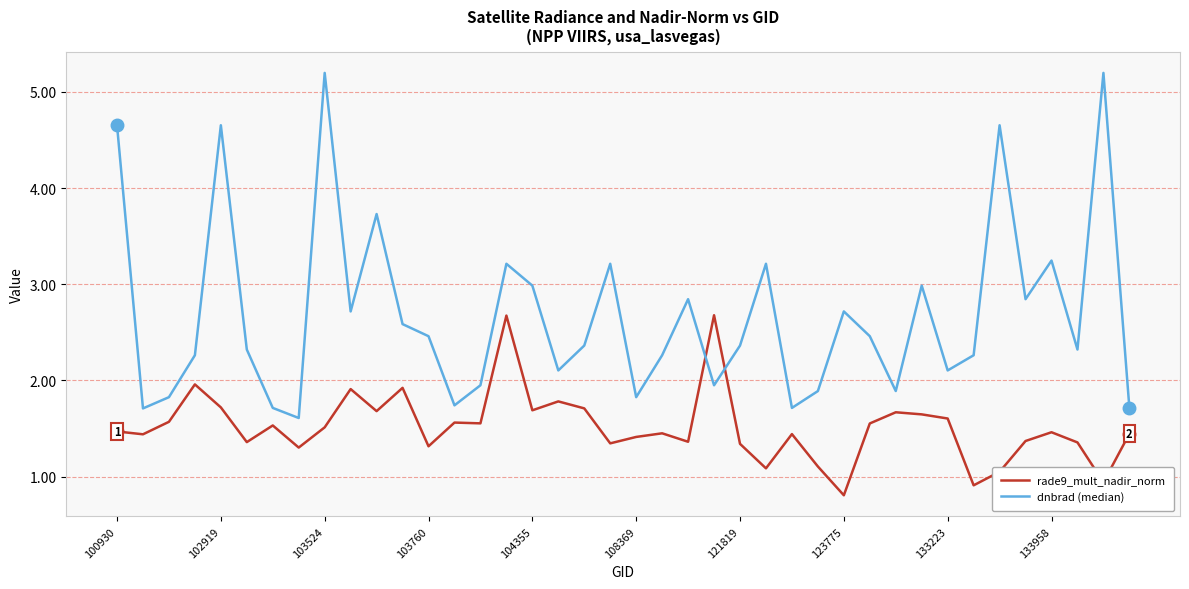

What is the sum of all dnbrad (median) values?

107.5